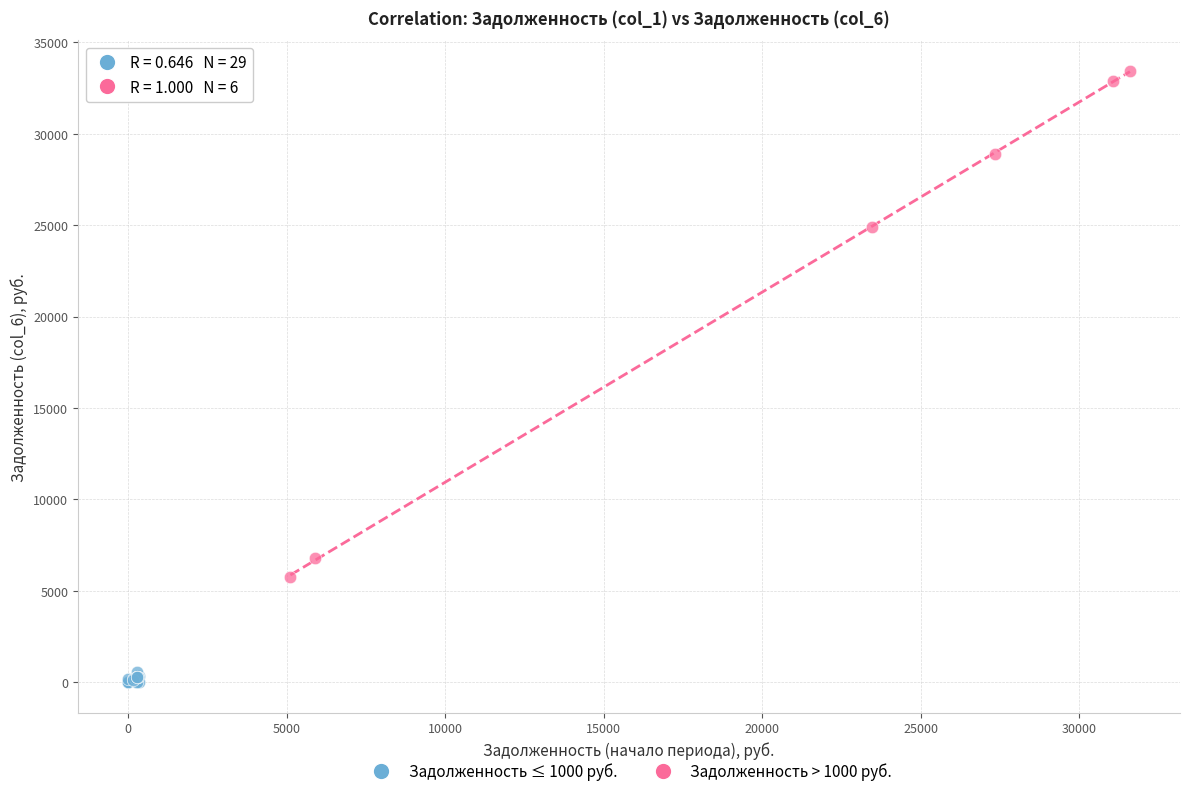

Which series reaches the minimum Y coordinate?

Задолженность ≤ 1000 руб.